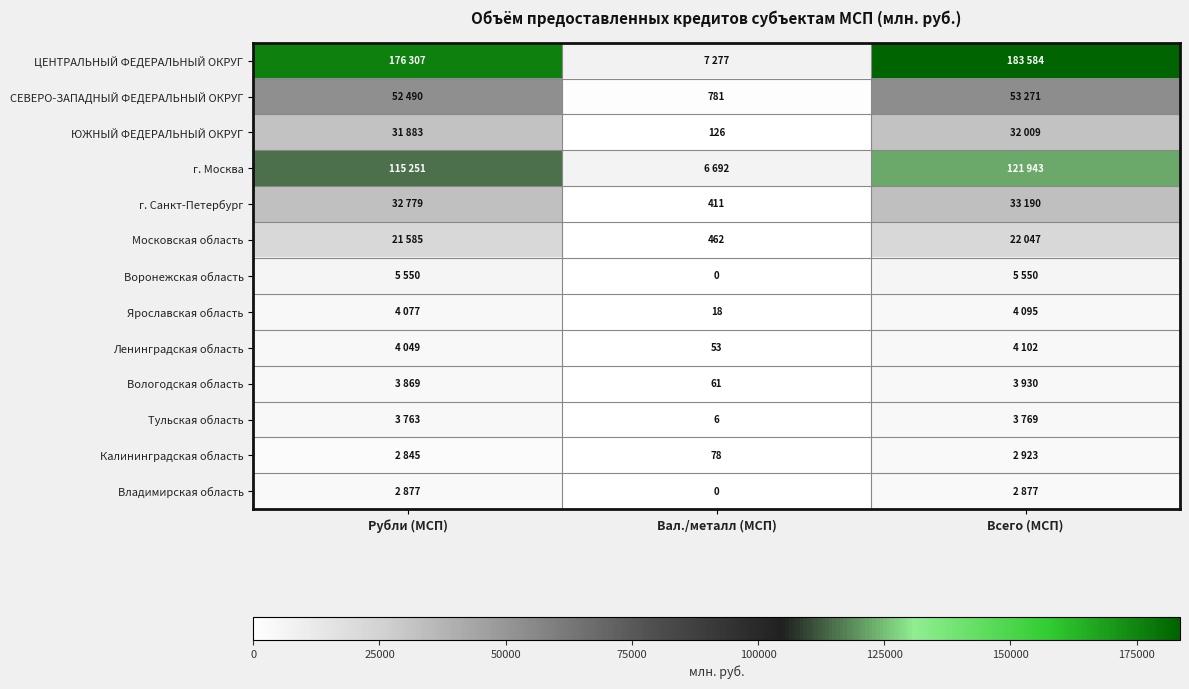

Is it true that Ярославская область equals 18 at Вал./металл (МСП)?

True